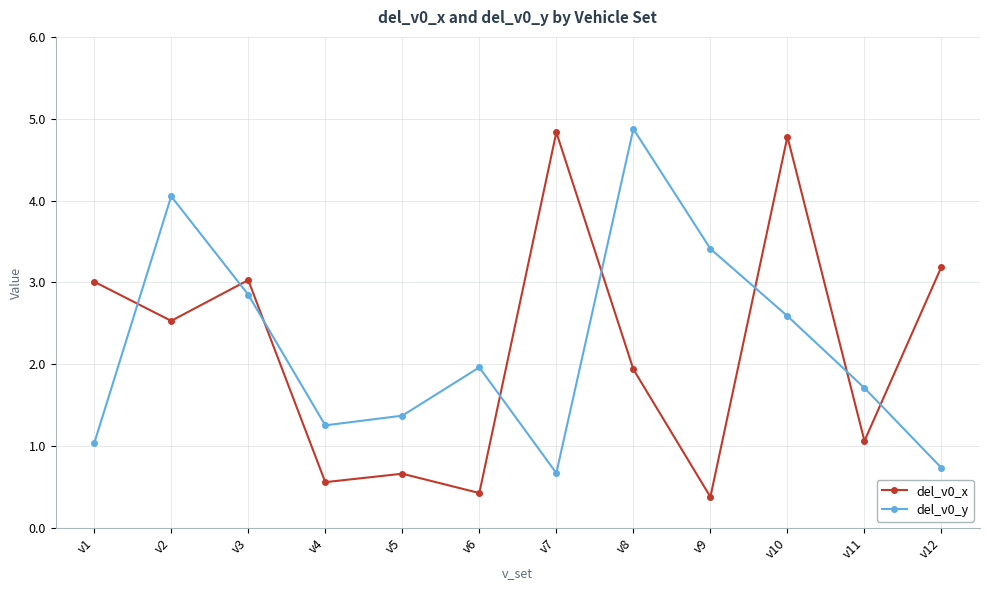

What is the maximum value shown in the chart?

4.9